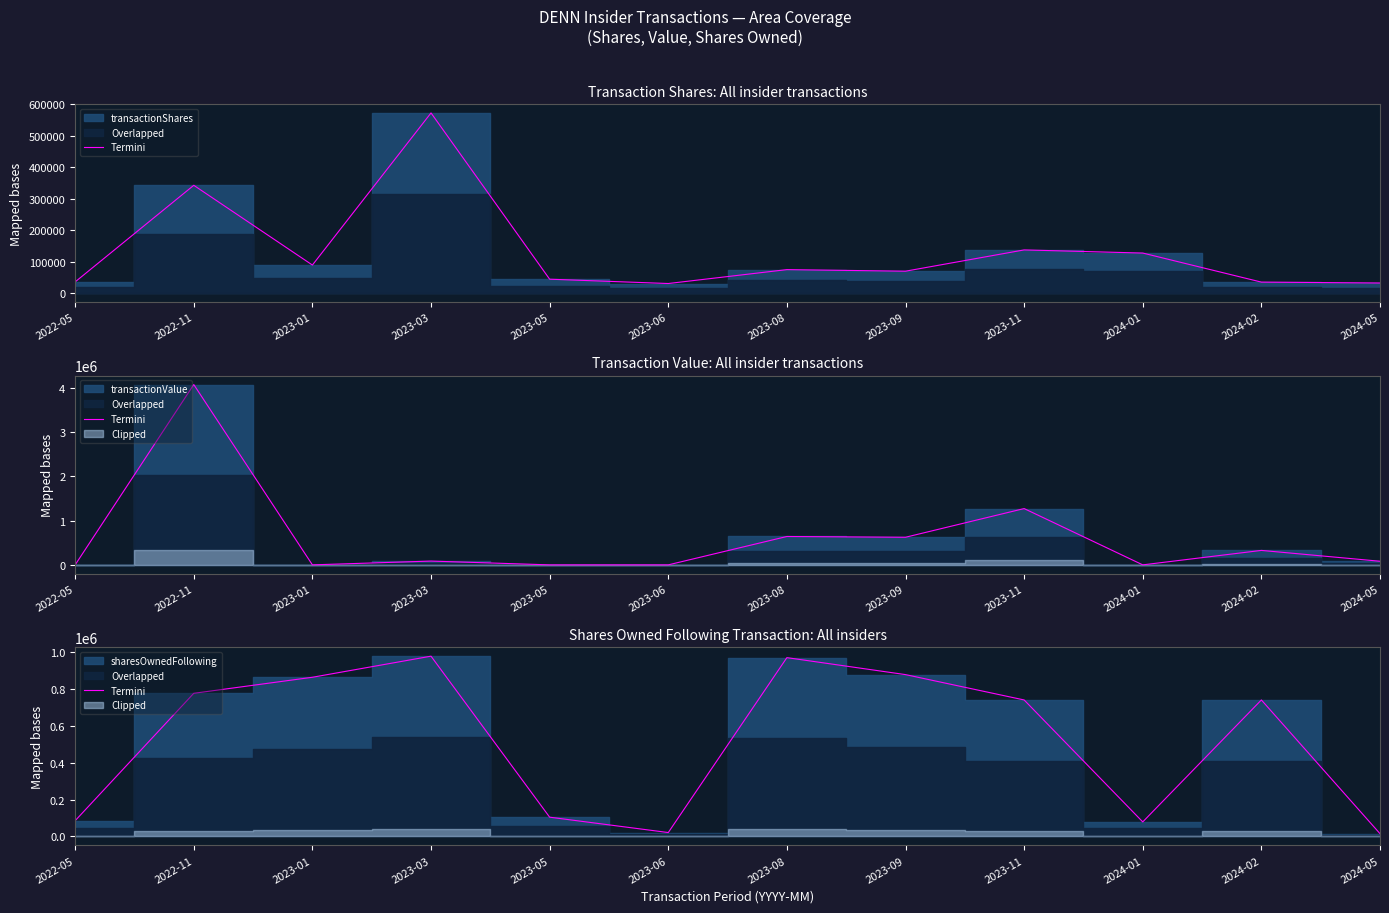

Where is the first local minimum?

2023-06